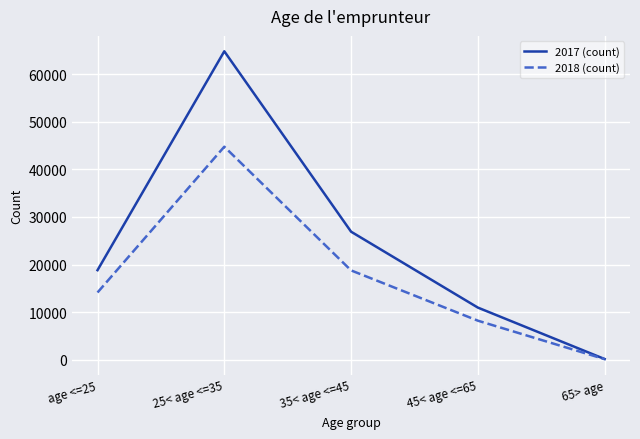

How many categories are shown in the chart?

5